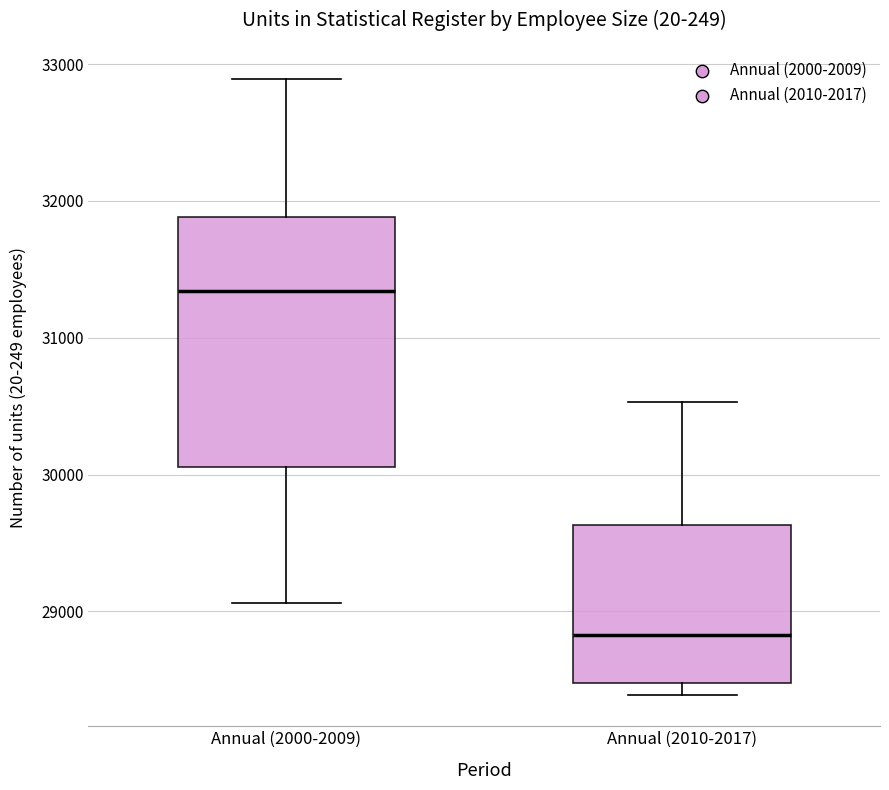

Comparing the boxes themselves (not the whiskers), which one is the tallest?

Annual (2000-2009)